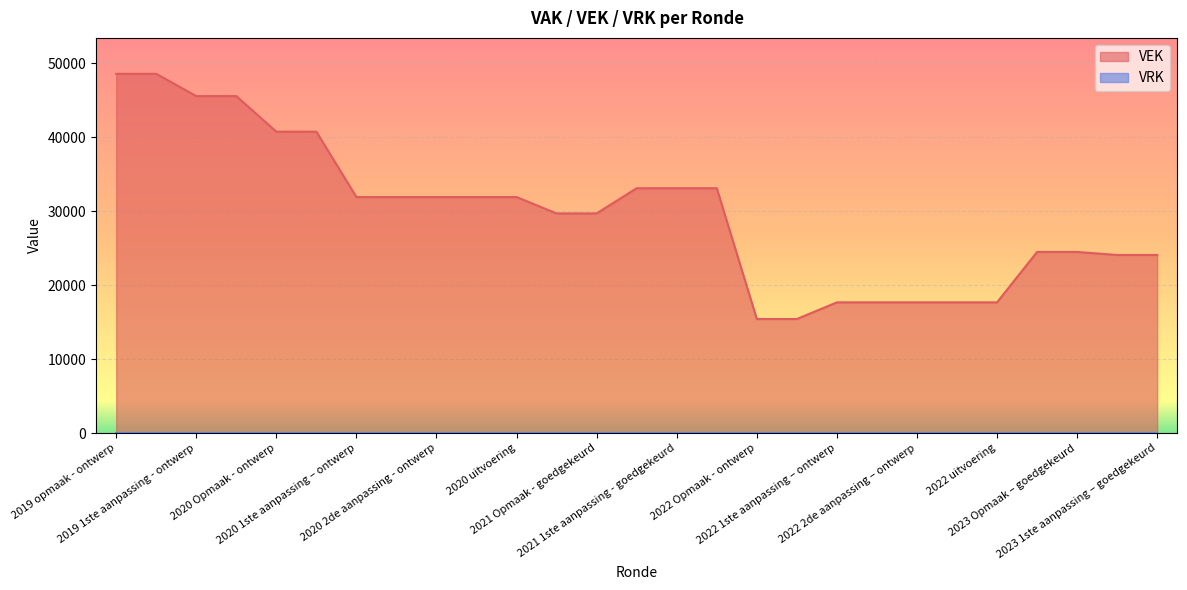

What is the average value?

29787